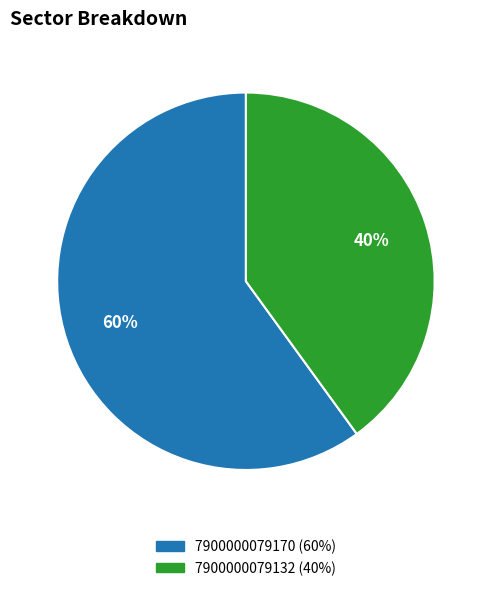

What is the largest slice in the pie chart?

7900000079170